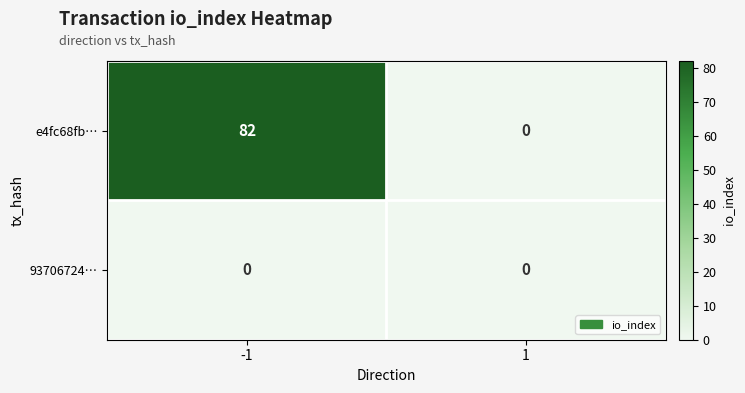

How many distinct data groups are displayed?

2